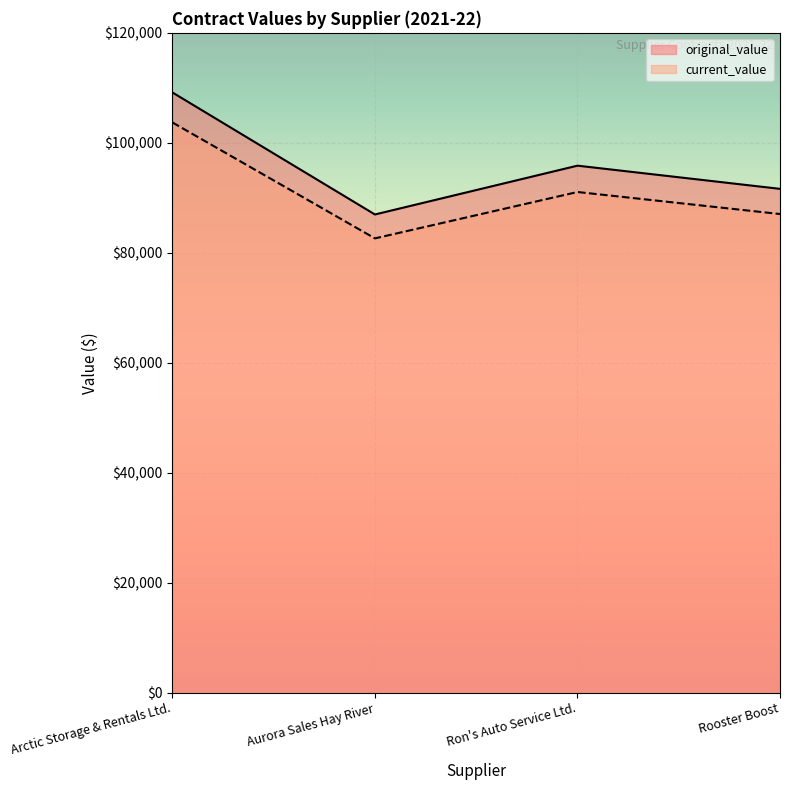

Which category has the lowest value in the current_value series?

Aurora Sales Hay River